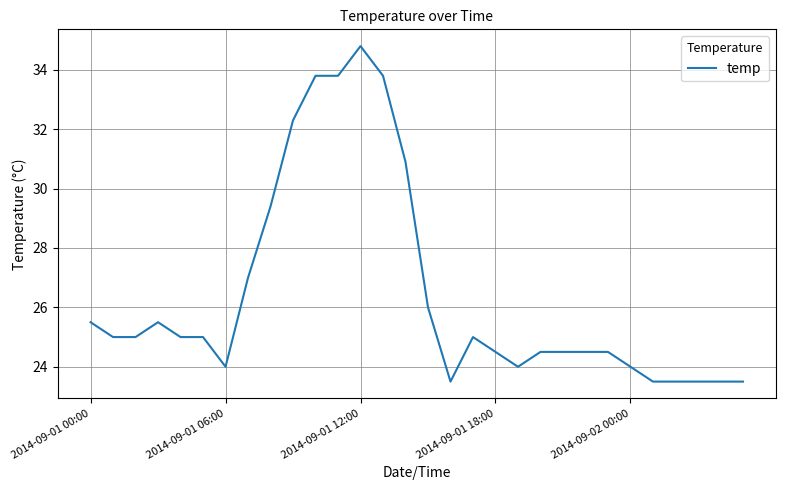

What is the smallest value displayed?

23.5